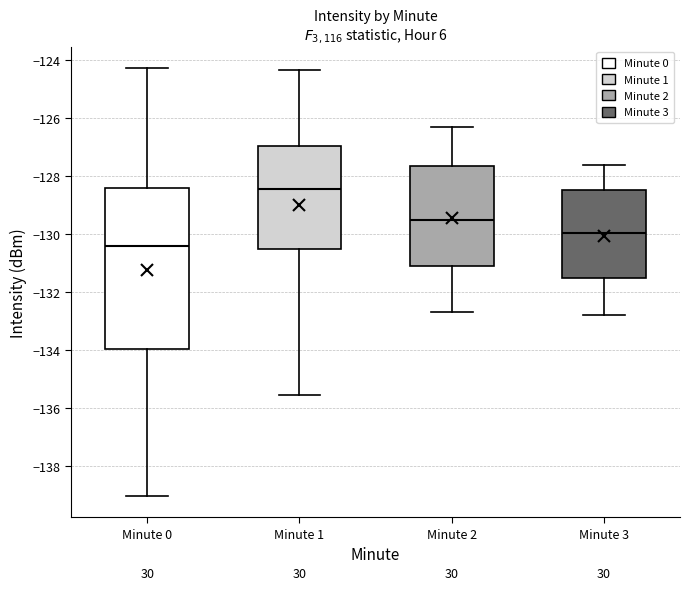

Which box is the tallest, from its lower edge to its upper edge?

Minute 0